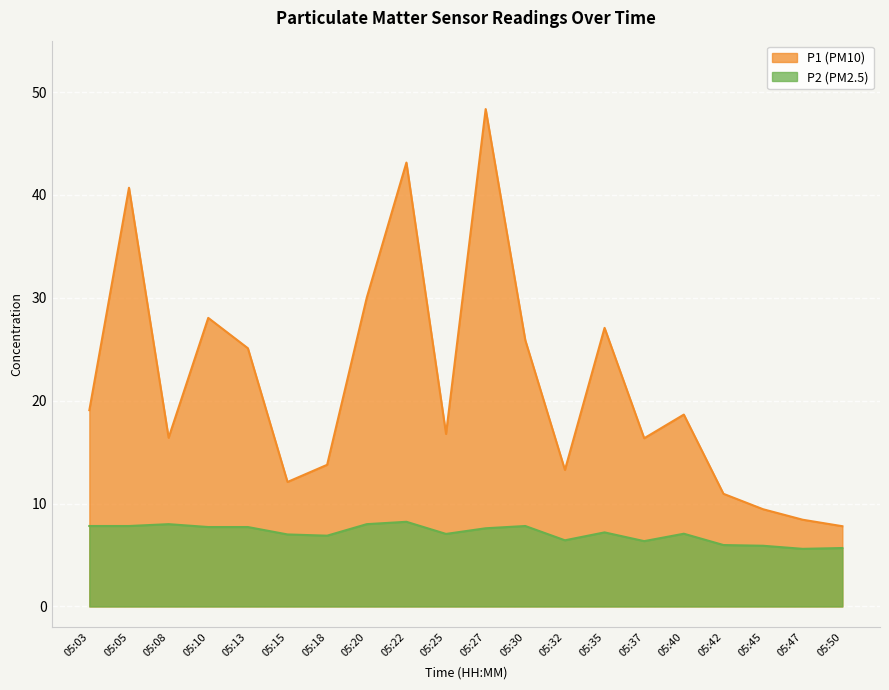

Is the value of P1 at 05:13 greater than the value of P2 at 05:18?

Yes